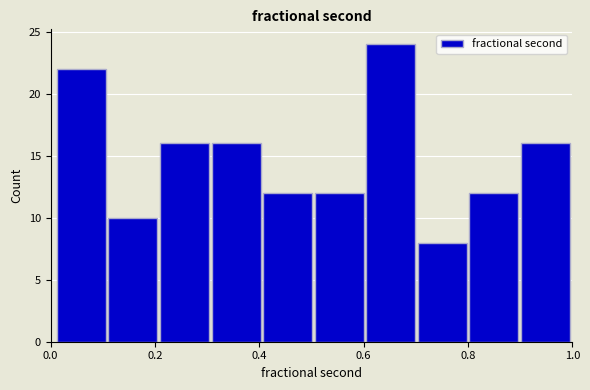

Reading left to right, list every bar in this chart as the range it spans on the x-axis followed by its height. Neither the bar edges nor the heights are printed on the chart, so give them approximately, as read against the axes.

0.0 to 0.1: 22
0.1 to 0.2: 10
0.2 to 0.3: 16
0.3 to 0.4: 16
0.4 to 0.5: 12
0.5 to 0.6: 12
0.6 to 0.7: 24
0.7 to 0.8: 8
0.8 to 0.9: 12
0.9 to 1.0: 16